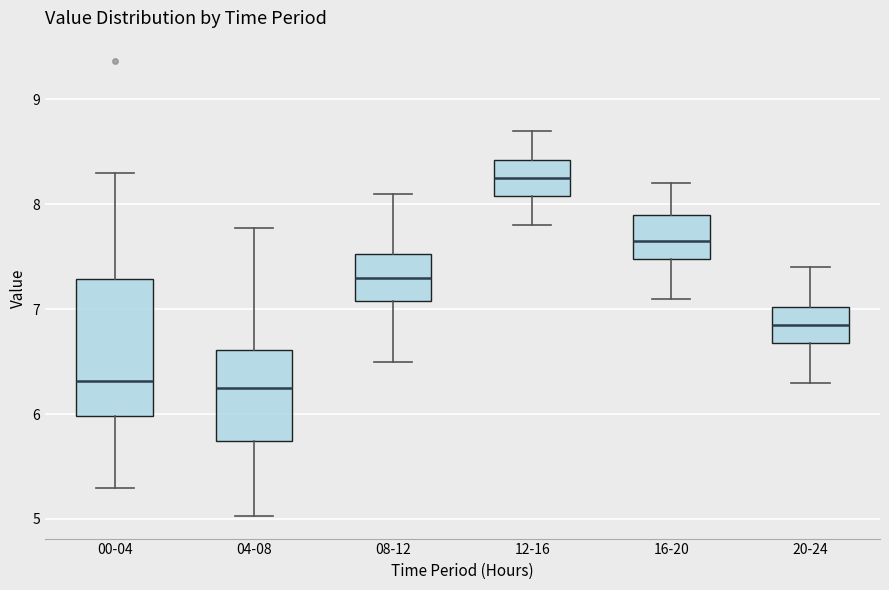

Reading left to right, transcribe this box plot: for each box, give where its median line is, the range the box spans, and where its two whiskers end, as read against the y-axis. The values are not printed on the chart, so give them approximately, as read against the axis.

00-04: median 6.3, box 6.0 to 7.3, whiskers 5.3 to 8.3
04-08: median 6.3, box 5.7 to 6.6, whiskers 5.0 to 7.8
08-12: median 7.3, box 7.1 to 7.5, whiskers 6.5 to 8.1
12-16: median 8.3, box 8.1 to 8.4, whiskers 7.8 to 8.7
16-20: median 7.7, box 7.5 to 7.9, whiskers 7.1 to 8.2
20-24: median 6.9, box 6.7 to 7.0, whiskers 6.3 to 7.4